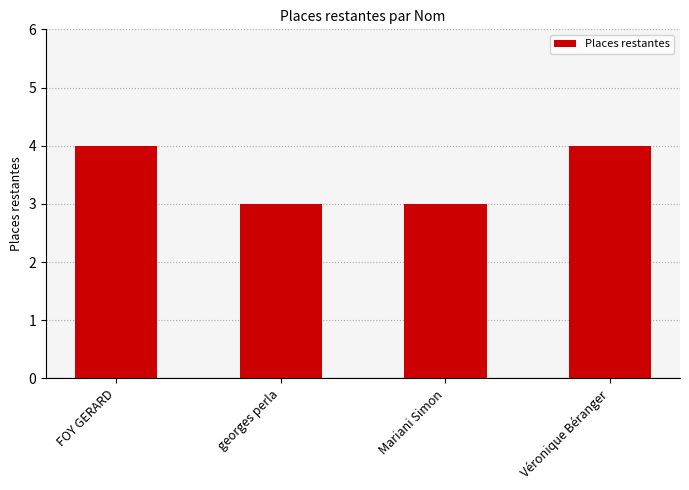

Which has a higher value, FOY GERARD or Mariani Simon?

FOY GERARD